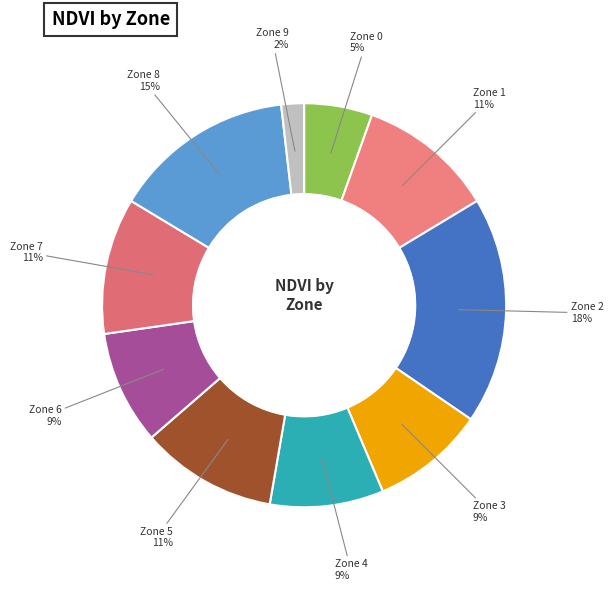

To the nearest percent, what portion does Zone 9 represent?

2%